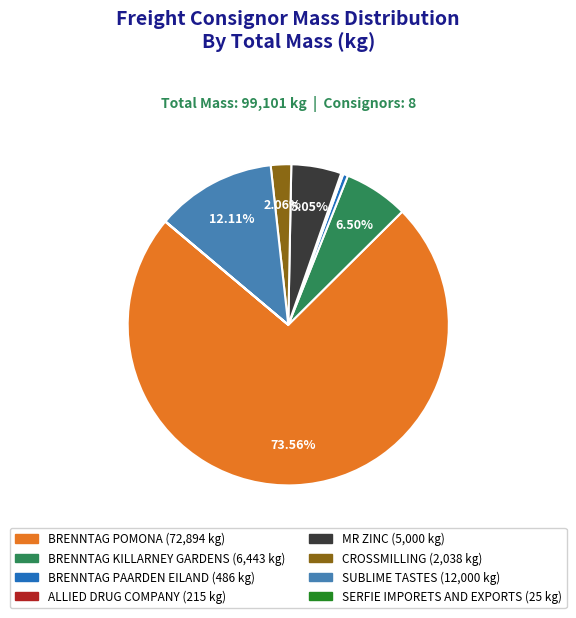

Which category has the biggest portion of the pie?

BRENNTAG POMONA